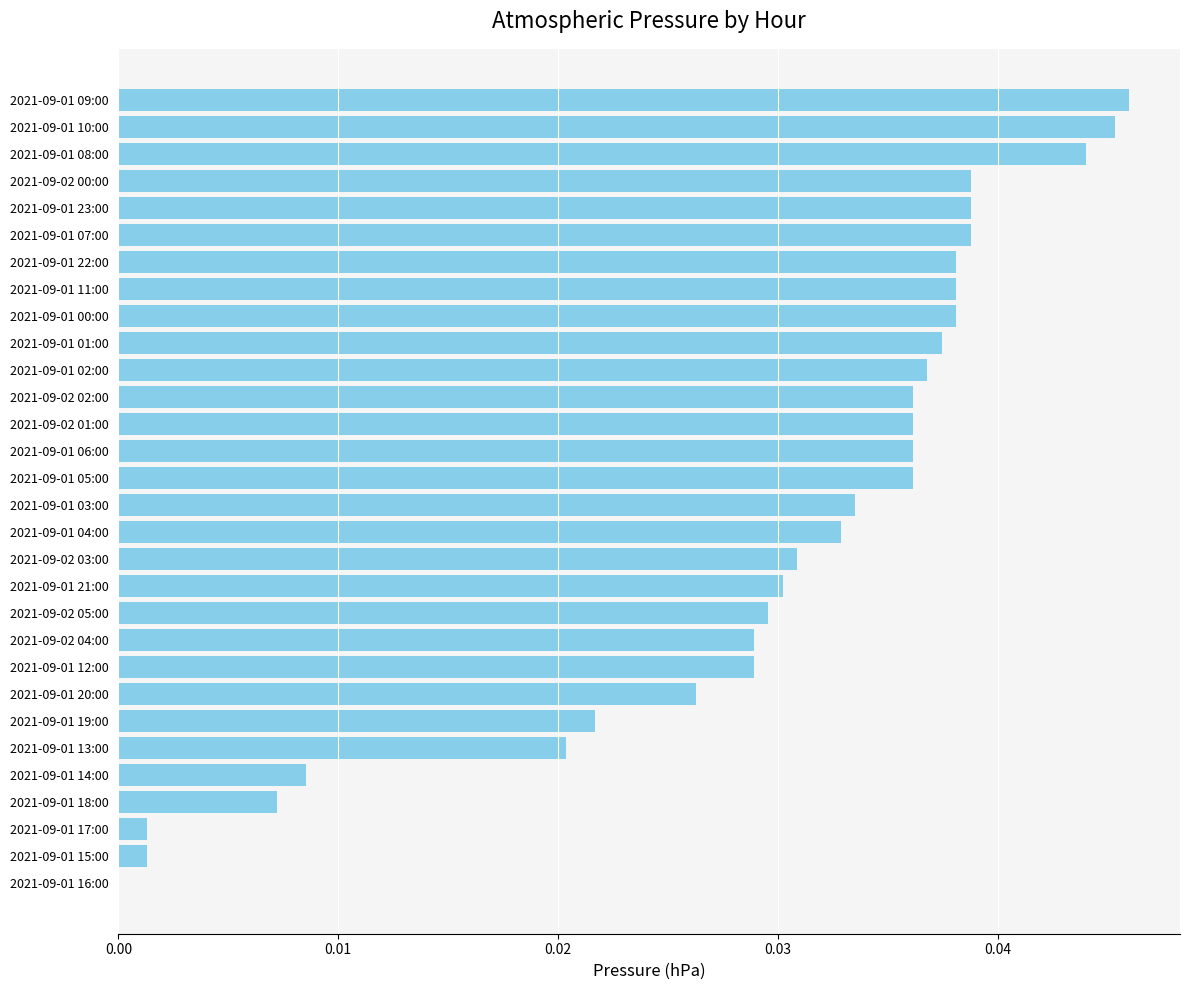

What is the sum of all values?

0.9